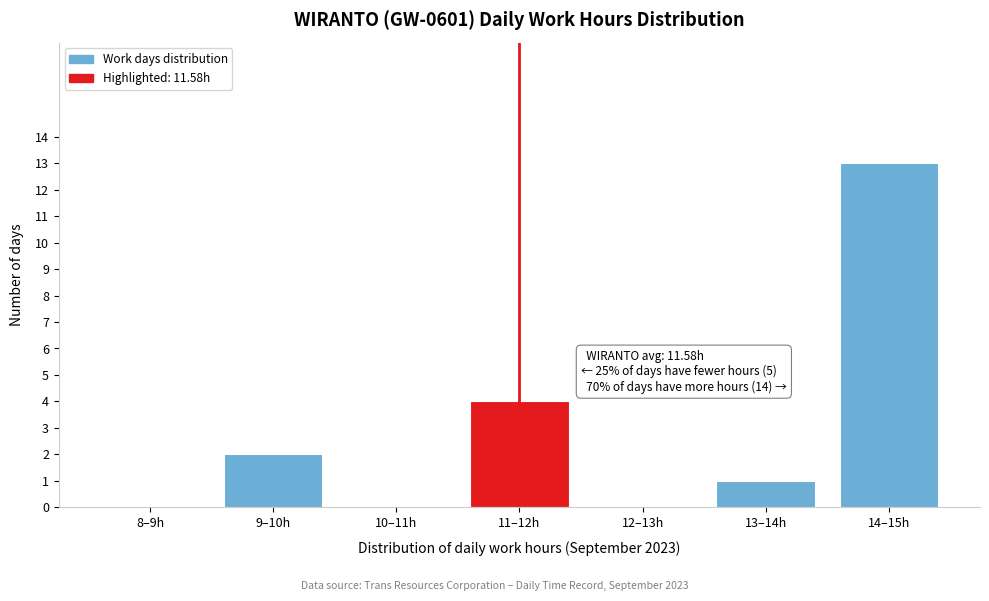

Reading left to right, transcribe all the data shown in this chart.

8–9h=0	9–10h=2	10–11h=0	11–12h=4	12–13h=0	13–14h=1	14–15h=13